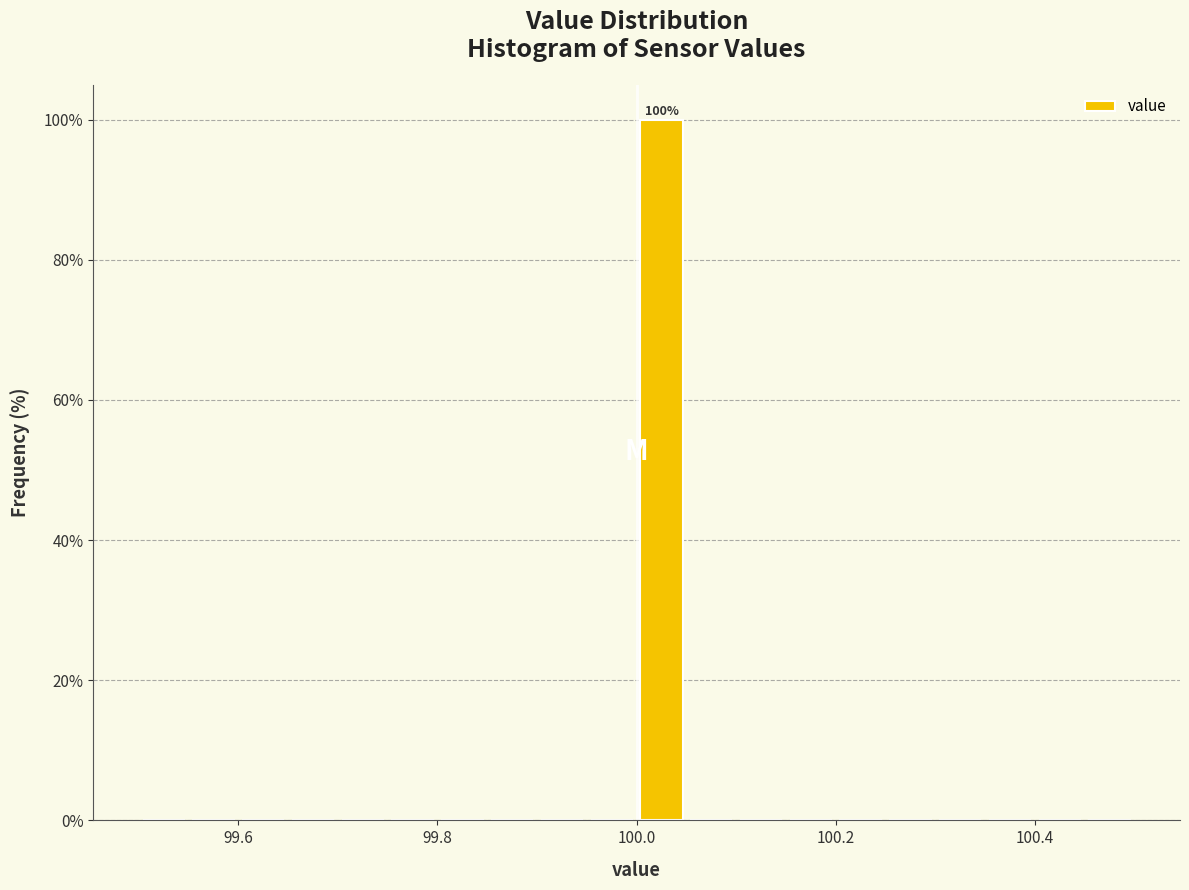

Read against the x-axis, roughly where is the centre of the tallest bar?

100.02